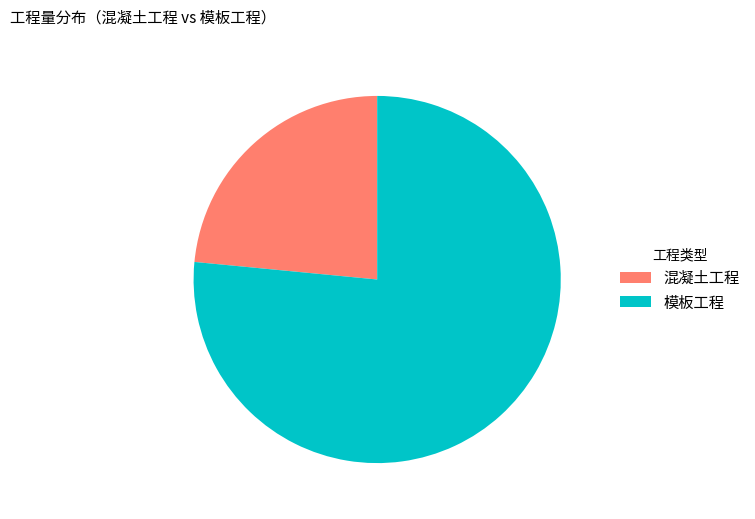

Is there any slice that represents more than half of the pie?

Yes